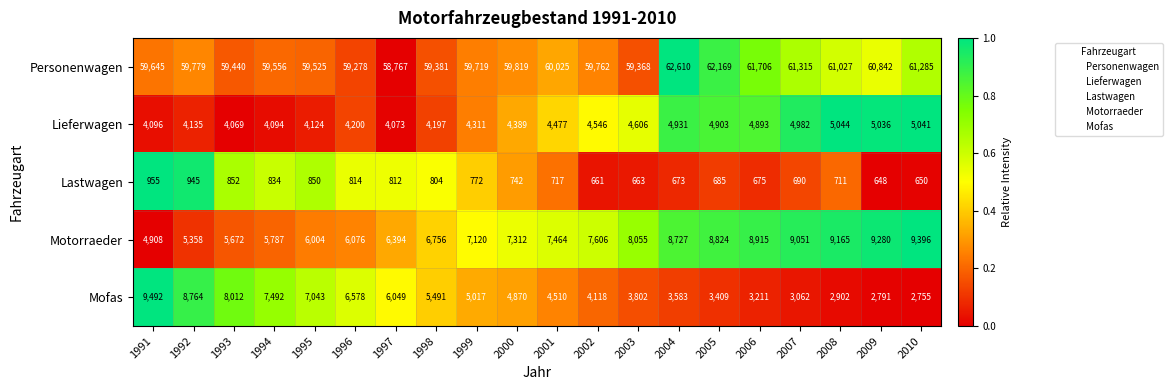

Which category has the lowest value across all series?

2009